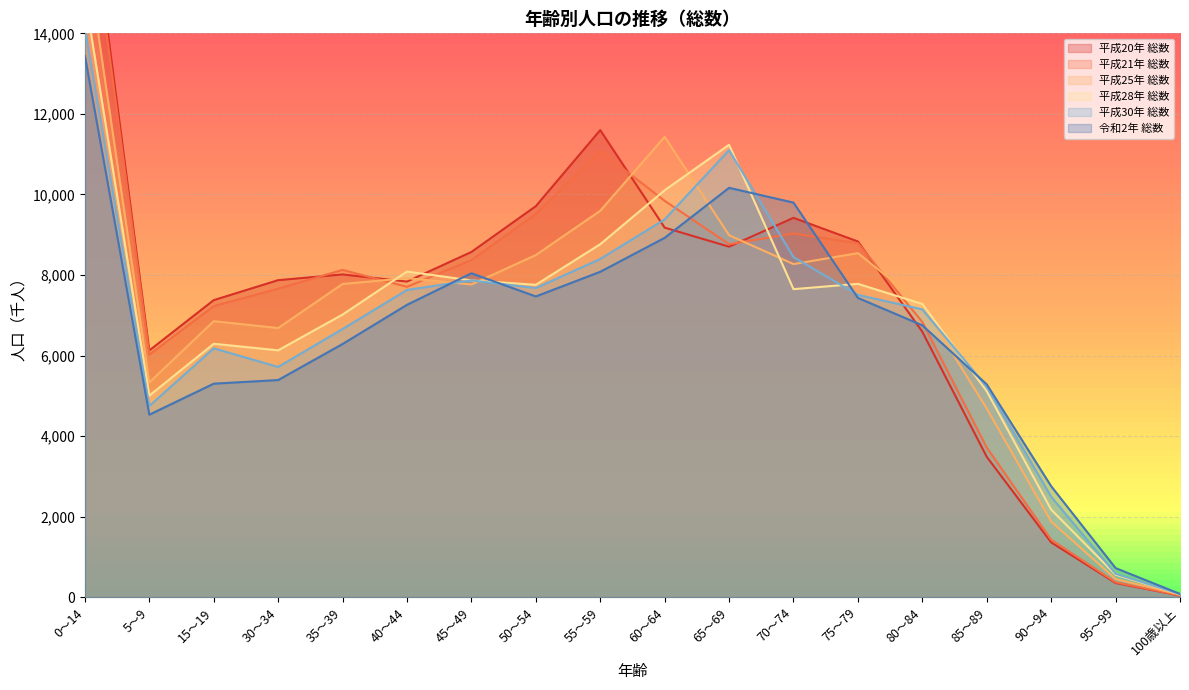

The 平成21年 総数 series shows 3714 at 85～89. True or false?

True